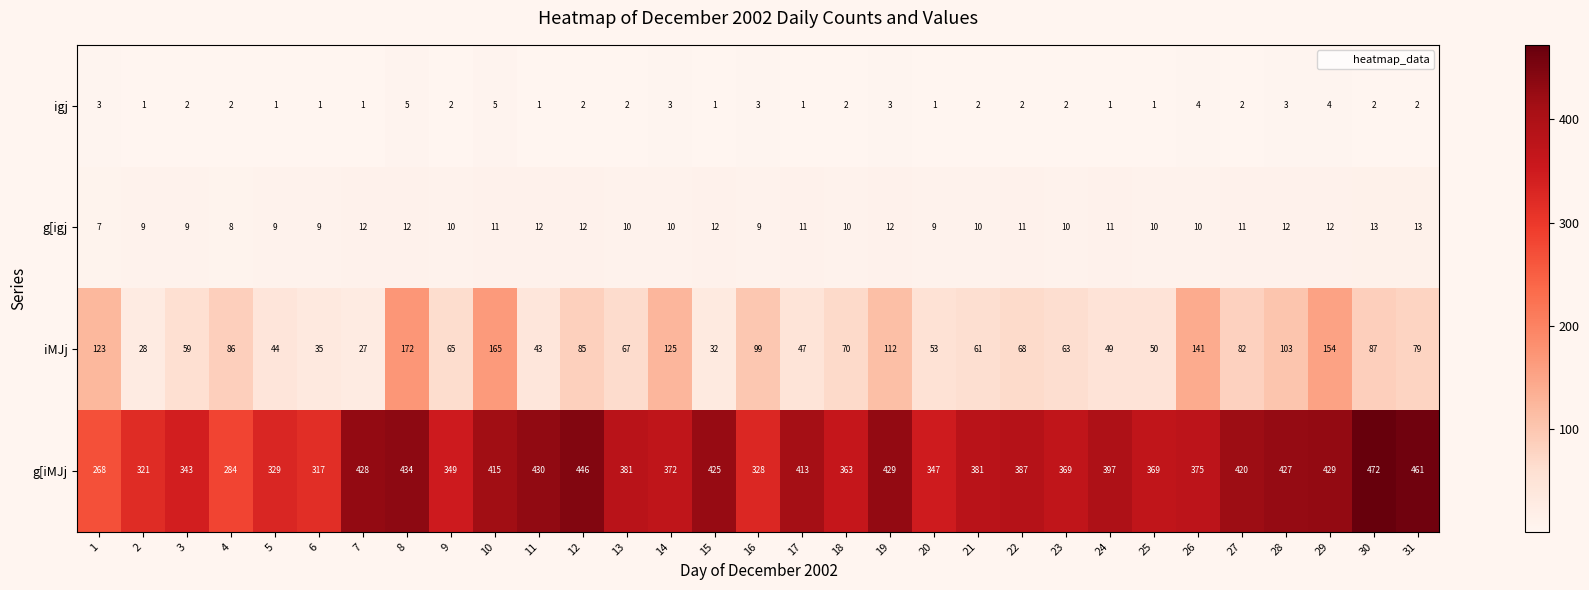

Rank the series at 13 from highest to lowest value.

g[iMJj, iMJj, g[igj, igj